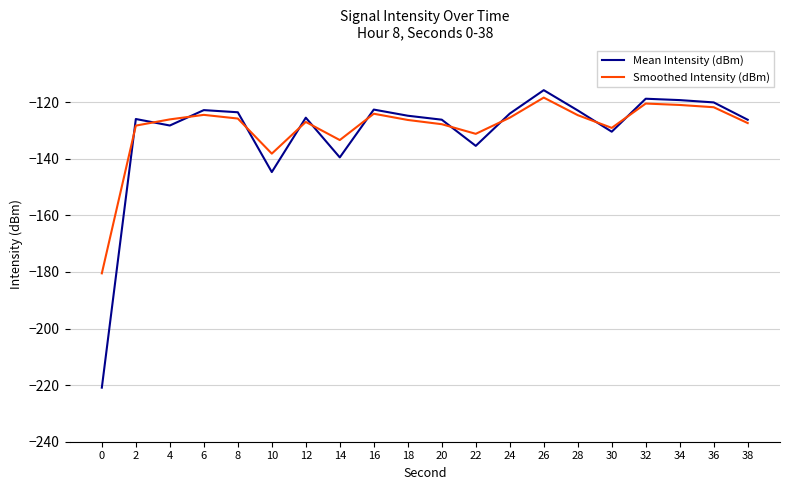

What is the maximum value for Smoothed Intensity (dBm)?

-118.4